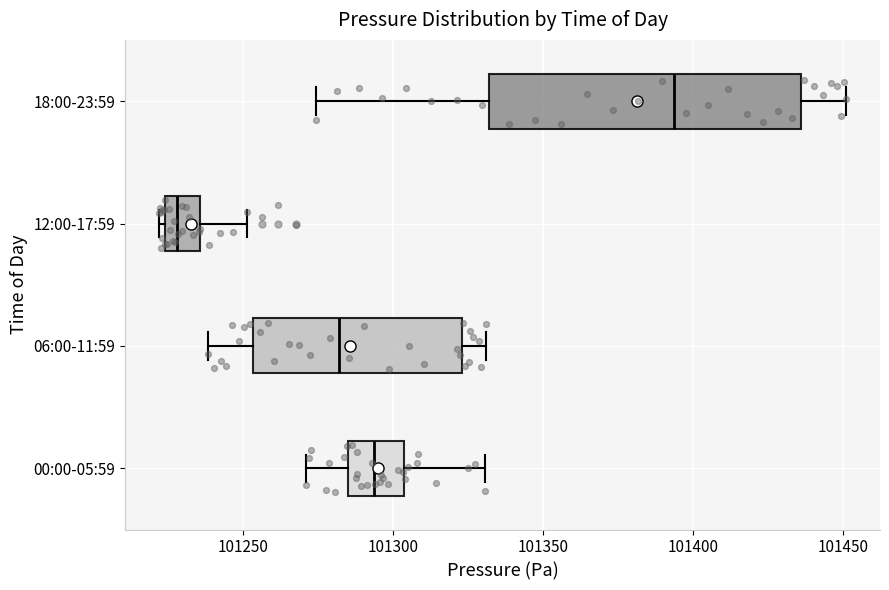

Reading bottom to top, transcribe this box plot: for each box, give where its median line is, the range the box spans, and where its two whiskers end, as read against the x-axis. The values are not printed on the chart, so give them approximately, as read against the axis.

00:00-05:59: median 101295, box 101285 to 101305, whiskers 101270 to 101330
06:00-11:59: median 101280, box 101255 to 101325, whiskers 101240 to 101330
12:00-17:59: median 101230, box 101225 to 101235, whiskers 101220 to 101250
18:00-23:59: median 101395, box 101330 to 101435, whiskers 101275 to 101450